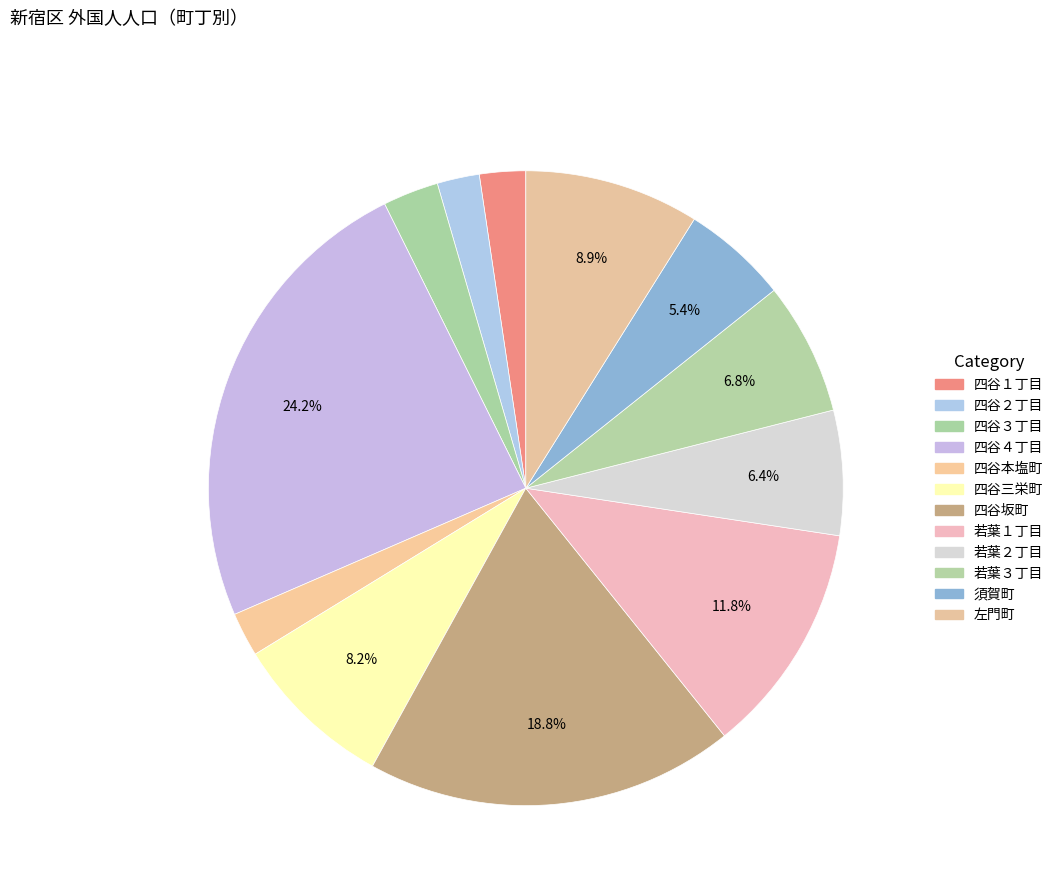

Count the number of slices in the pie.

12